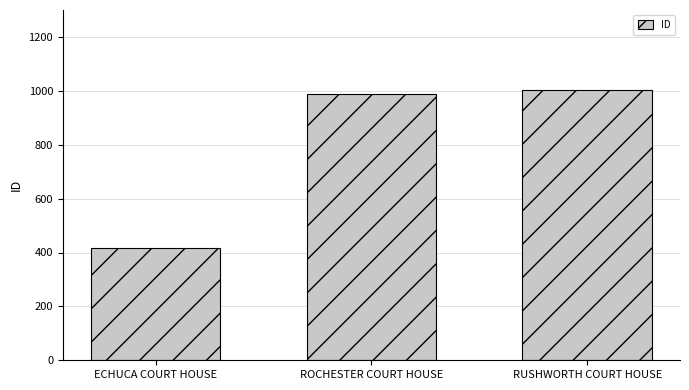

Reading left to right, what are all the values shown in this chart?

415	990	1004